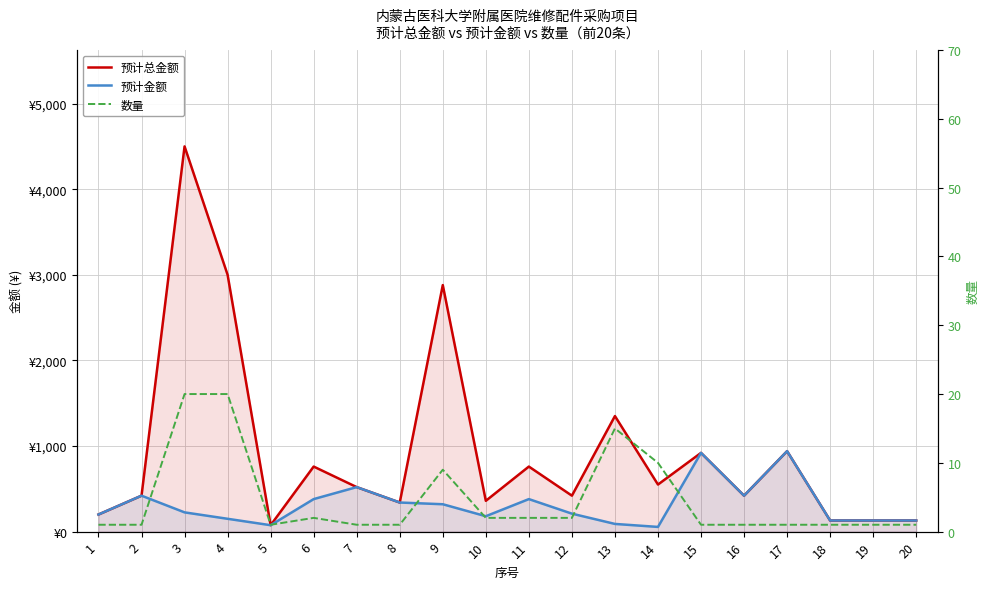

How many categories are shown in the chart?

20